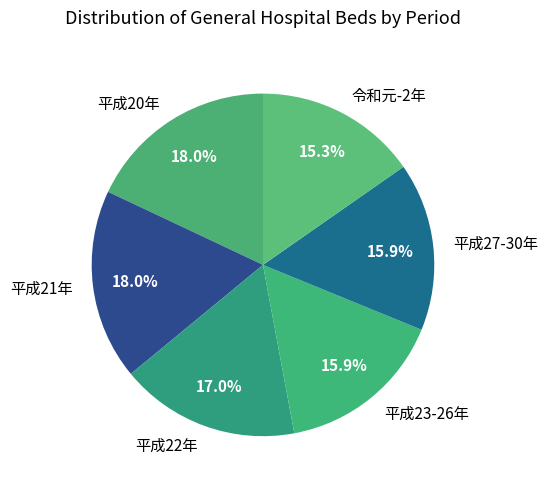

How many segments does this pie chart have?

6